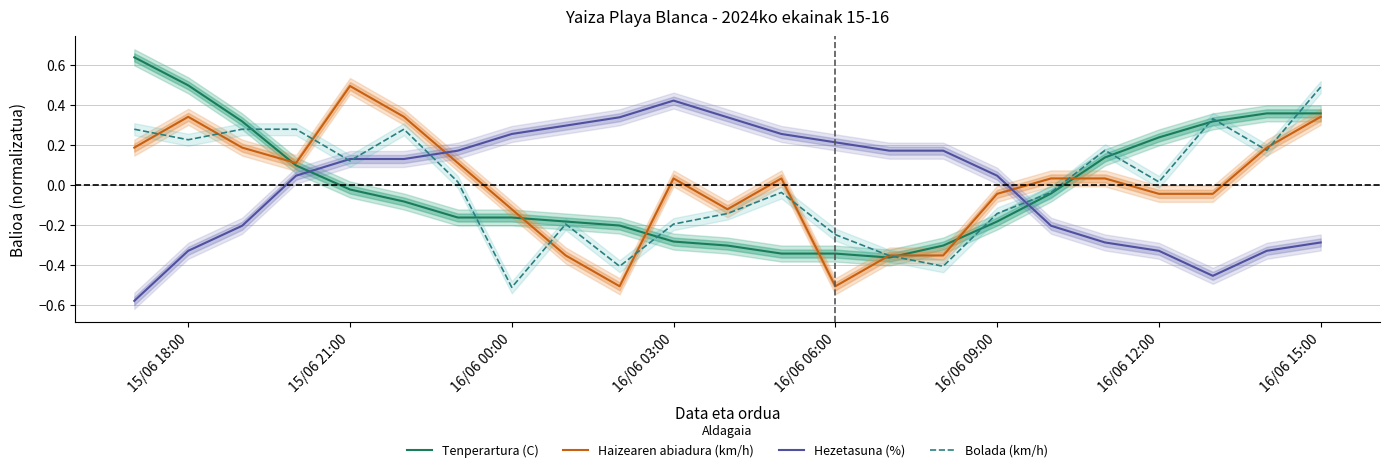

What is the maximum value for Haizearen abiadura (km/h)?

0.5